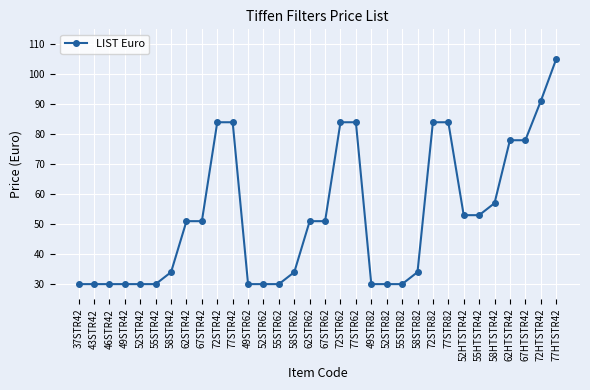

Where is the data nearest to the value 67?

58HTSTR42